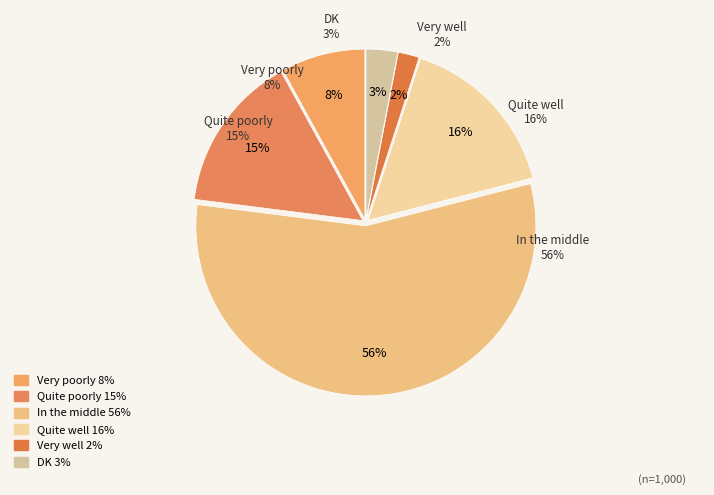

Is there a majority slice in this chart?

Yes